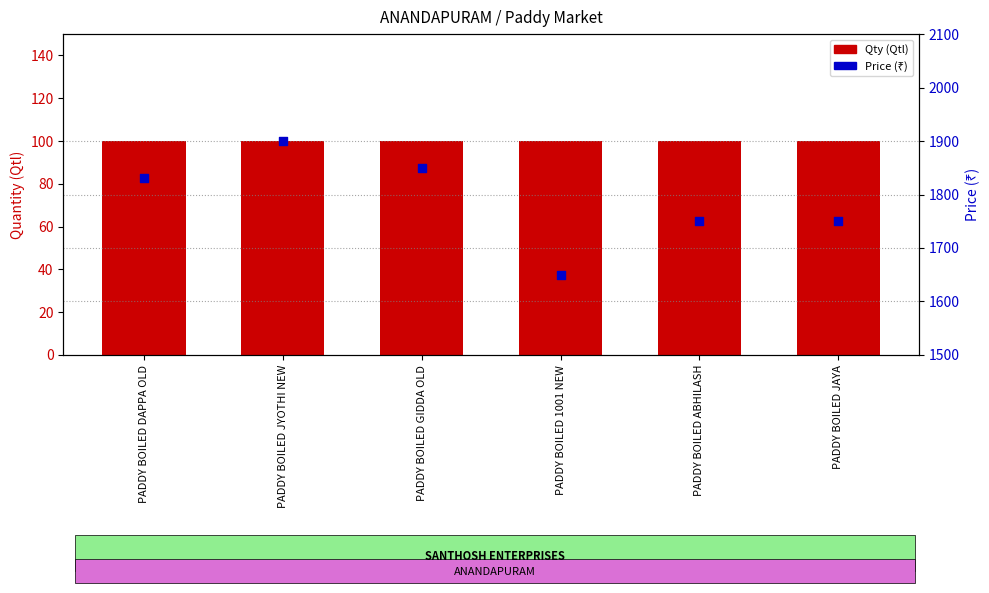

What are all the series names shown in the legend?

Qty, Price